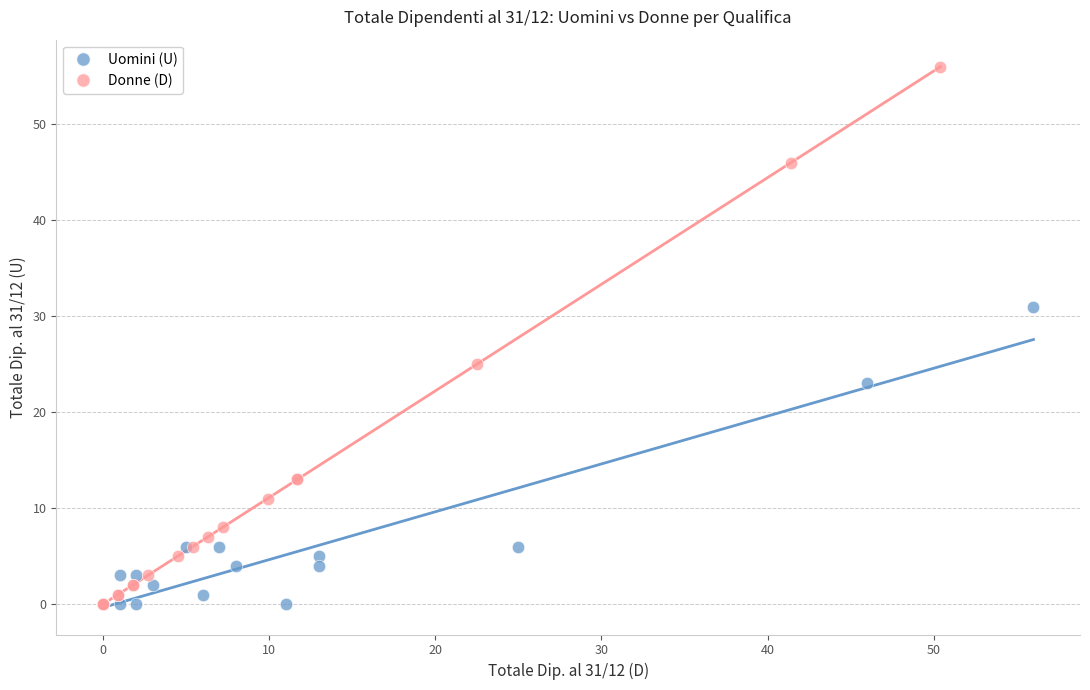

Which series reaches the maximum Y coordinate?

Donne (D)